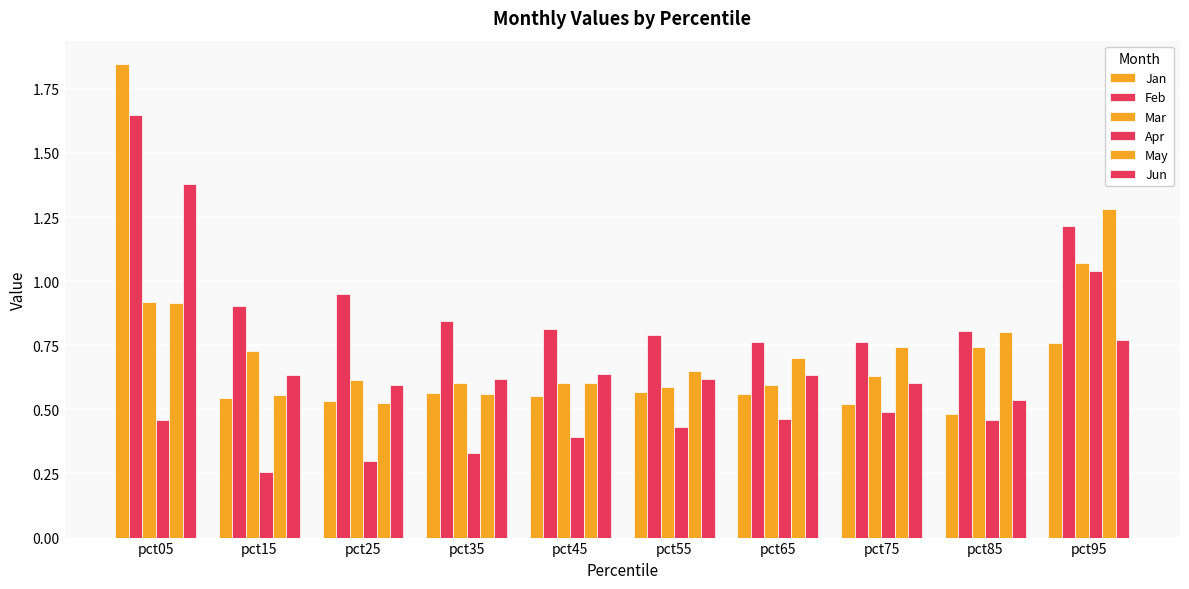

How many bars are there in each group?

6